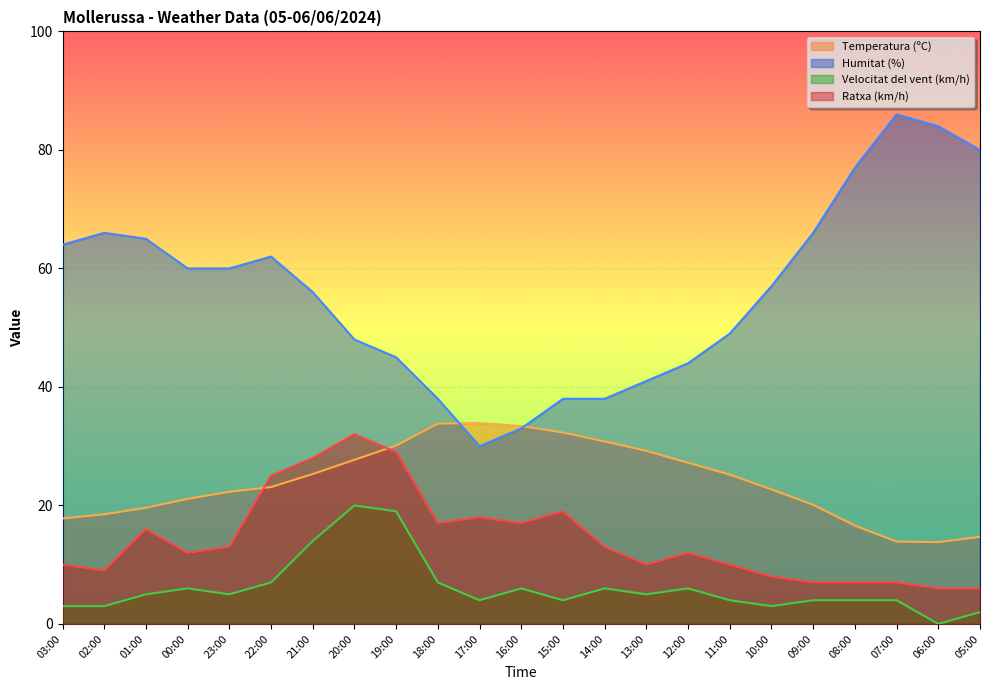

What is the difference between the maximum and minimum values in the Humitat (%) series?

56.0